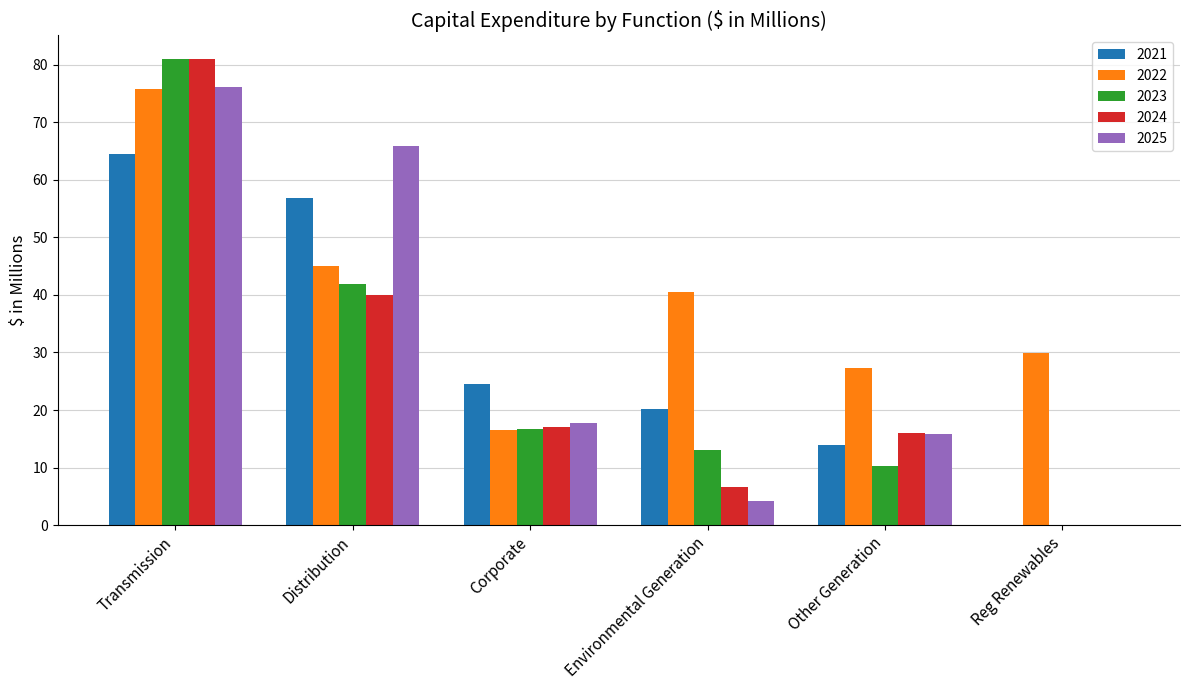

How many data points does each series have?

6